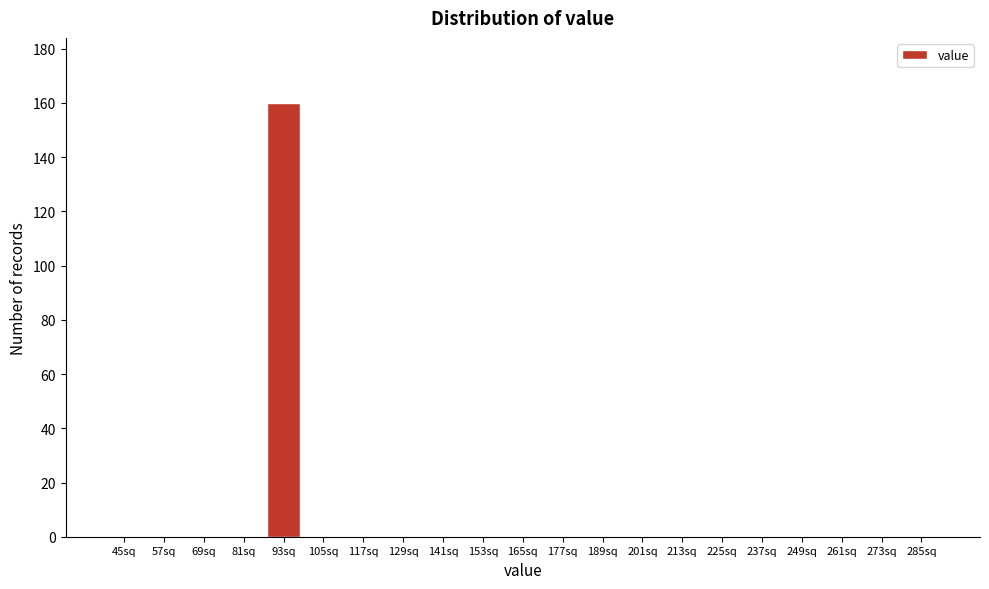

Reading right to left, transcribe all the data shown in this chart.

285sq=0	273sq=0	261sq=0	249sq=0	237sq=0	225sq=0	213sq=0	201sq=0	189sq=0	177sq=0	165sq=0	153sq=0	141sq=0	129sq=0	117sq=0	105sq=0	93sq=160	81sq=0	69sq=0	57sq=0	45sq=0